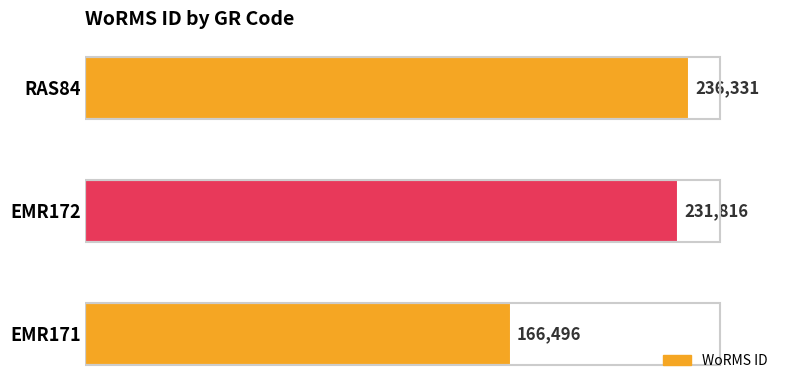

At which label is the value closest to 201413?

EMR172